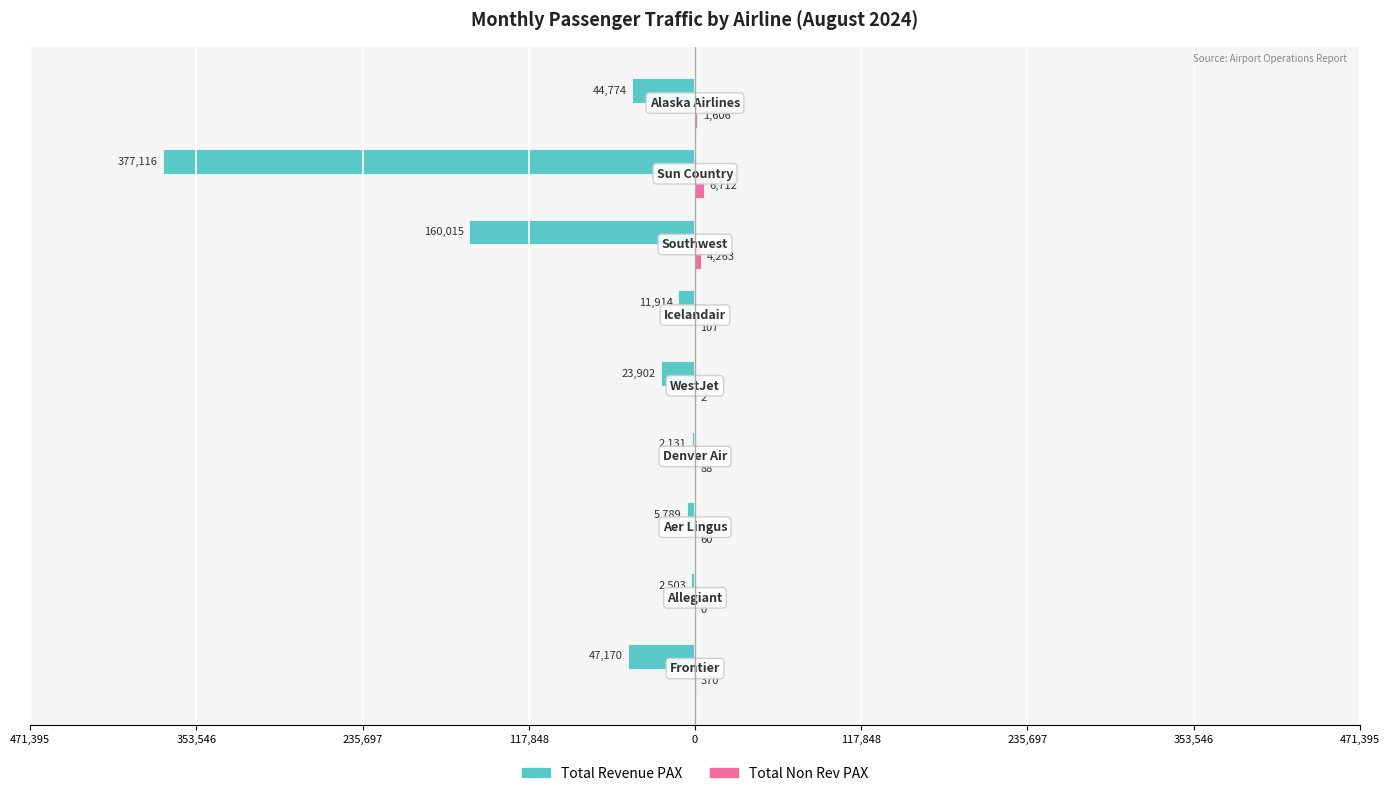

Are the bars horizontal?

Yes